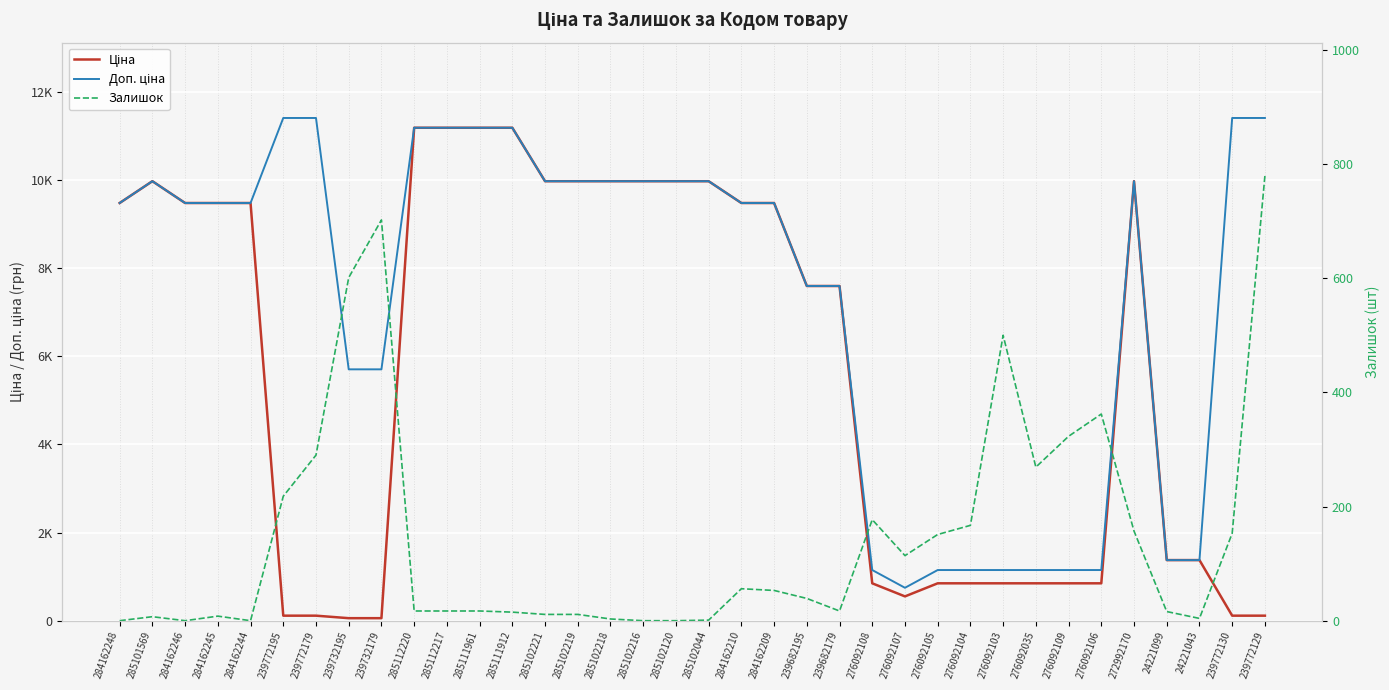

Rank the categories by Доп. ціна value from lowest to highest.

276092107, 276092108, 276092105, 276092104, 276092103, 276092035, 276092109, 276092106, 24221099, 24221043, 239732195, 239732179, 239682195, 239682179, 284162248, 284162246, 284162245, 284162244, 284162210, 284162209, 285101569, 285102221, 285102219, 285102218, 285102216, 285102120, 285102044, 272992170, 285112220, 285112217, 285111961, 285111912, 239772195, 239772179, 239772130, 239772129